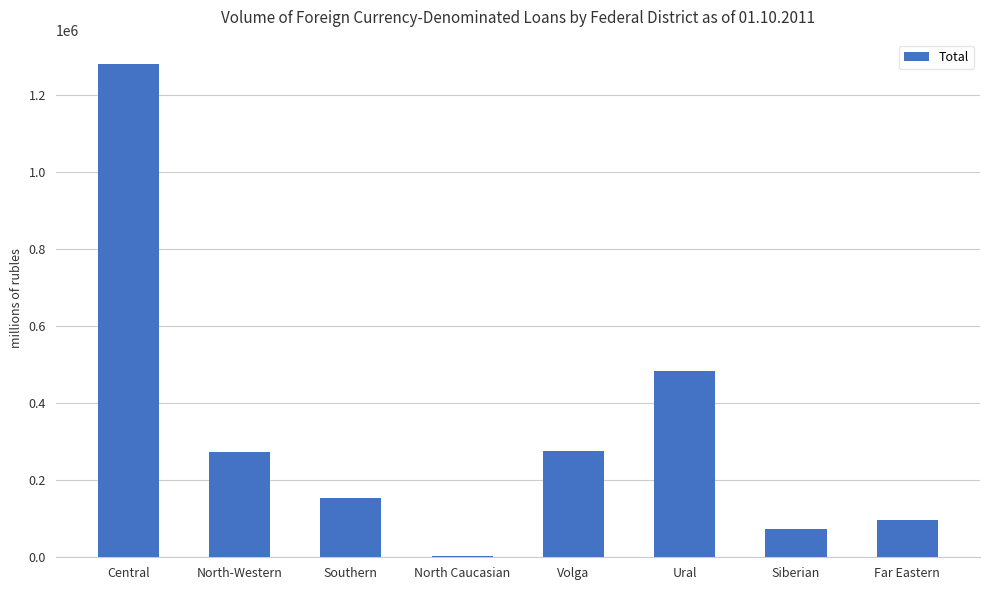

What is the change in value from North-Western to Ural?

+211313